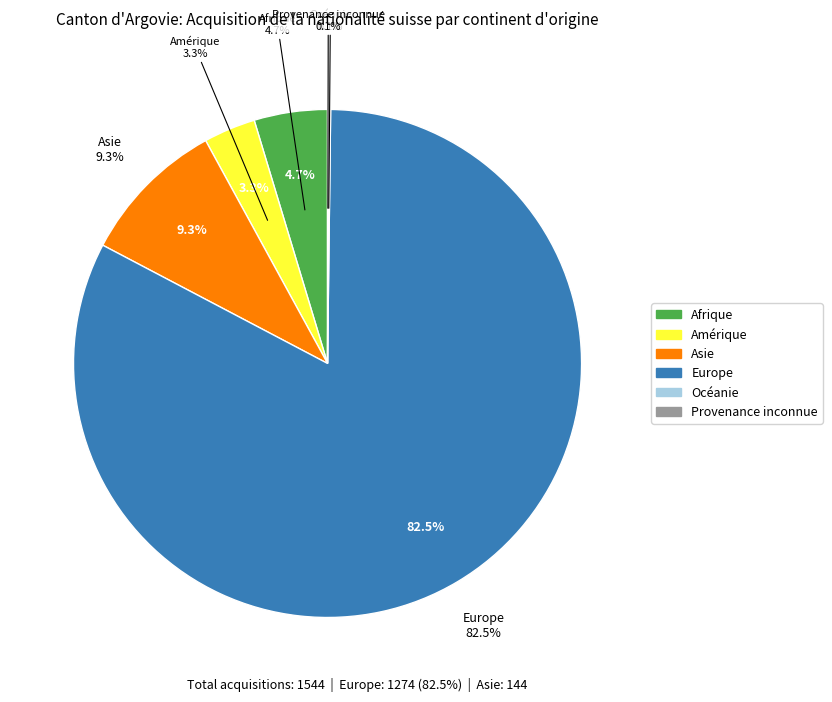

To the nearest percent, what is the average slice percentage?

17%